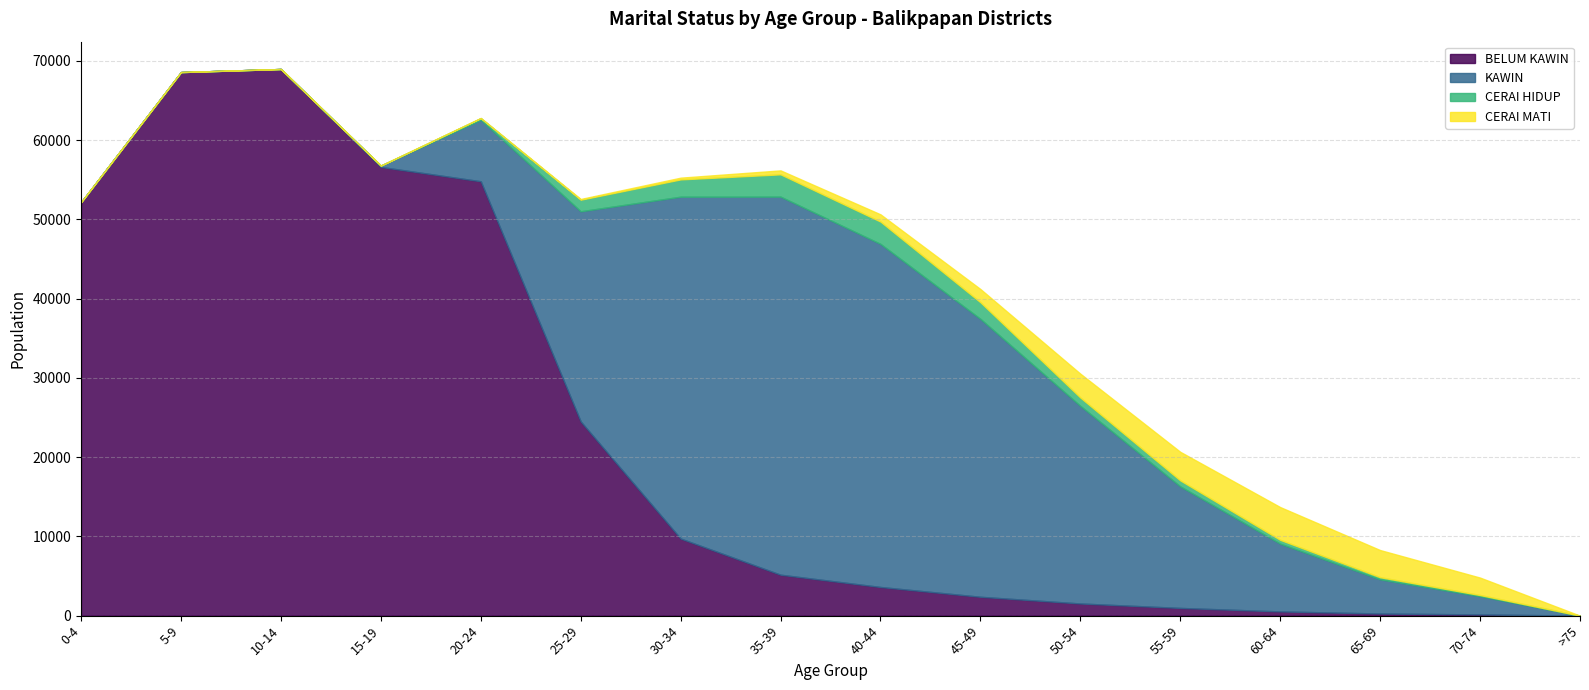

Rank the series at 25-29 from lowest to highest value.

CERAI MATI, CERAI HIDUP, BELUM KAWIN, KAWIN